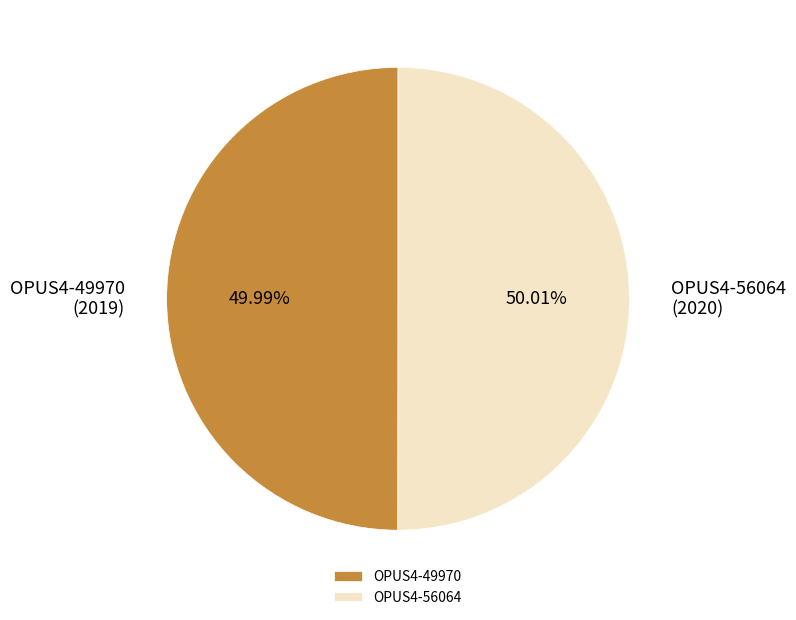

What percentage is the OPUS4-49970 slice, to the nearest percent?

50%